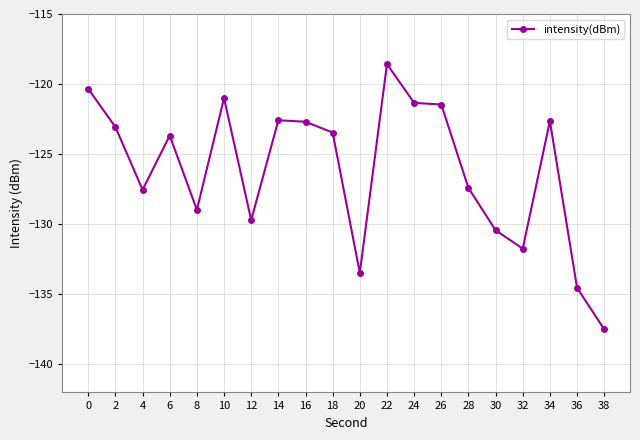

True or false: the data has more than 1 interior local peaks.

True